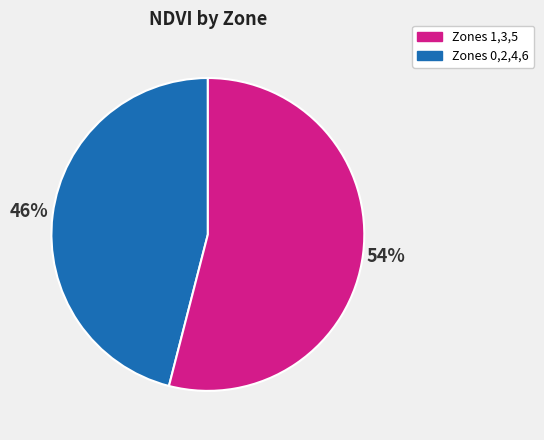

To the nearest percent, what is the average slice percentage?

50%